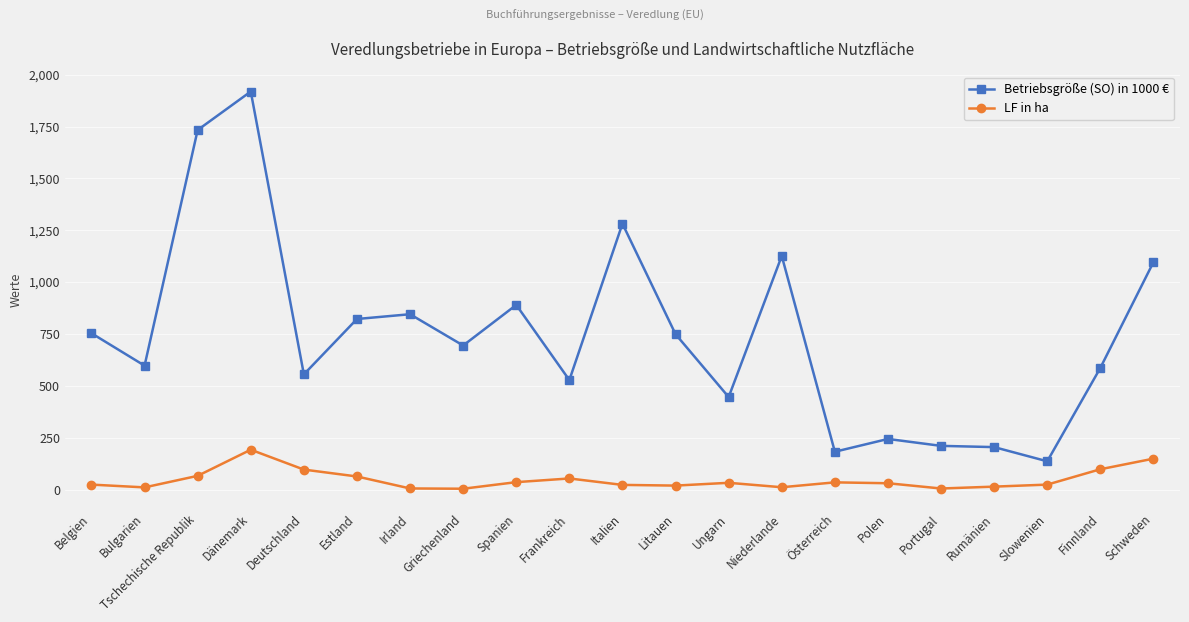

Which series has the largest total across all categories?

Betriebsgröße (SO) in 1000 €